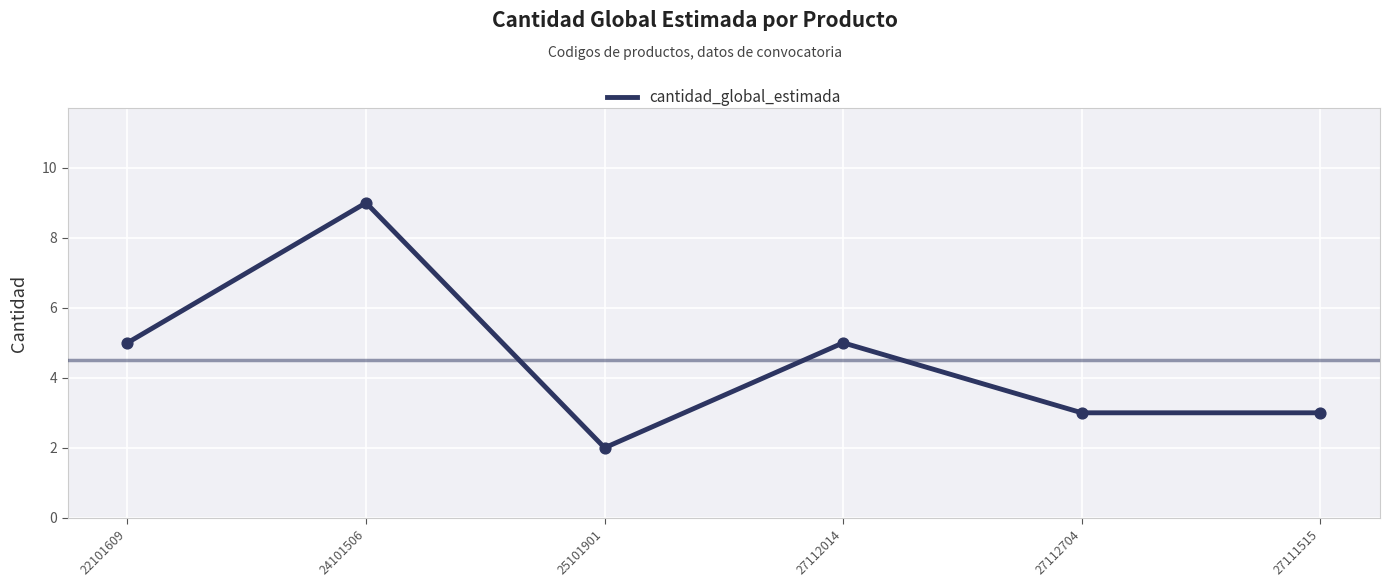

What is the ratio of the value at 22101609 to the value at 24101506?

0.6